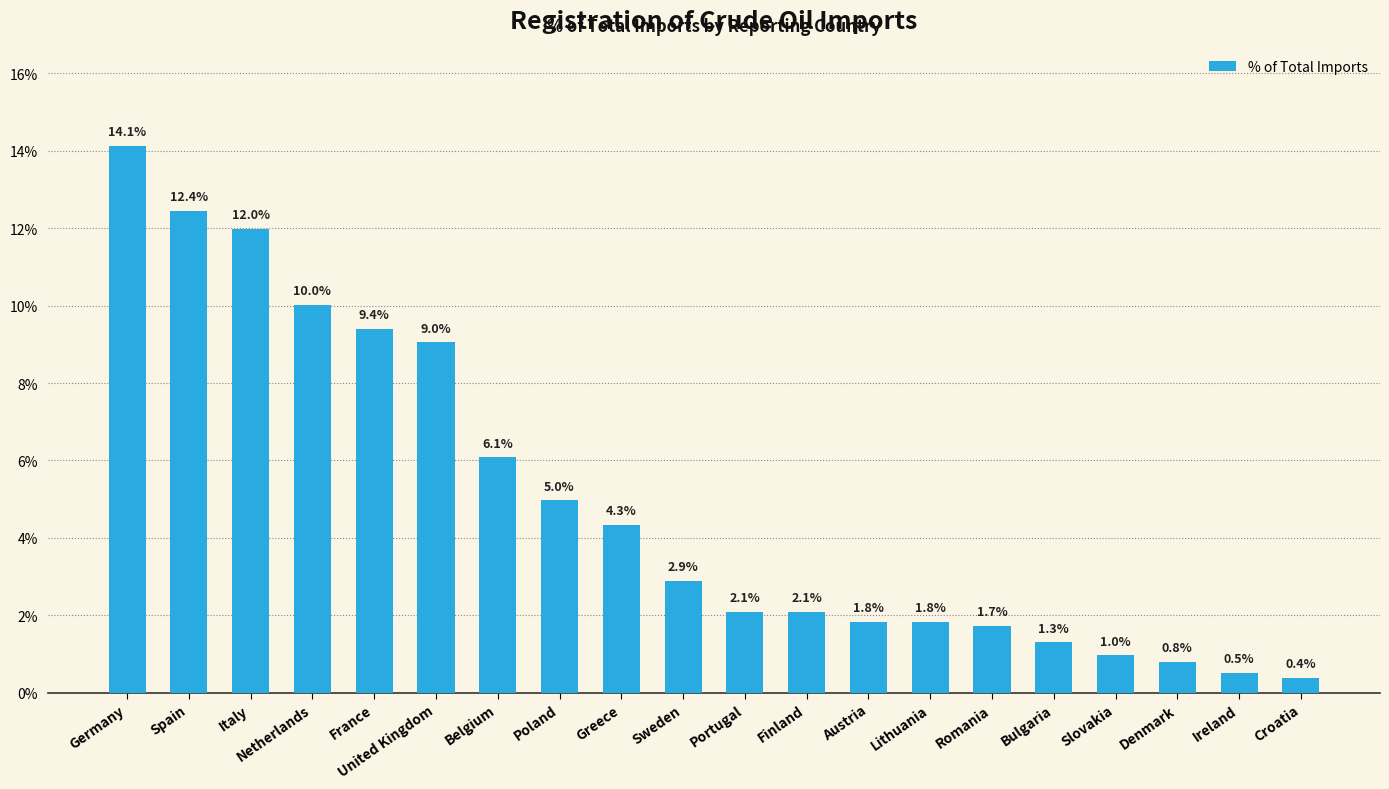

True or false: the data shows 4.3 at Greece.

True